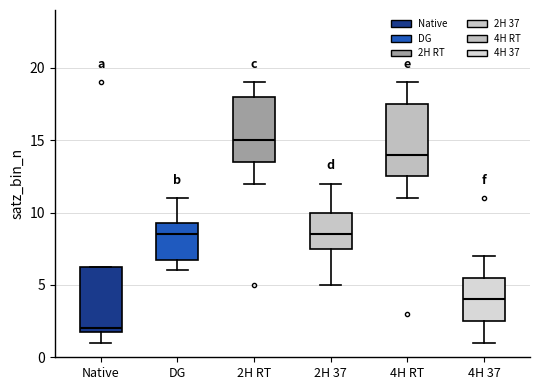

Which box is the tallest, from its lower edge to its upper edge?

4H RT